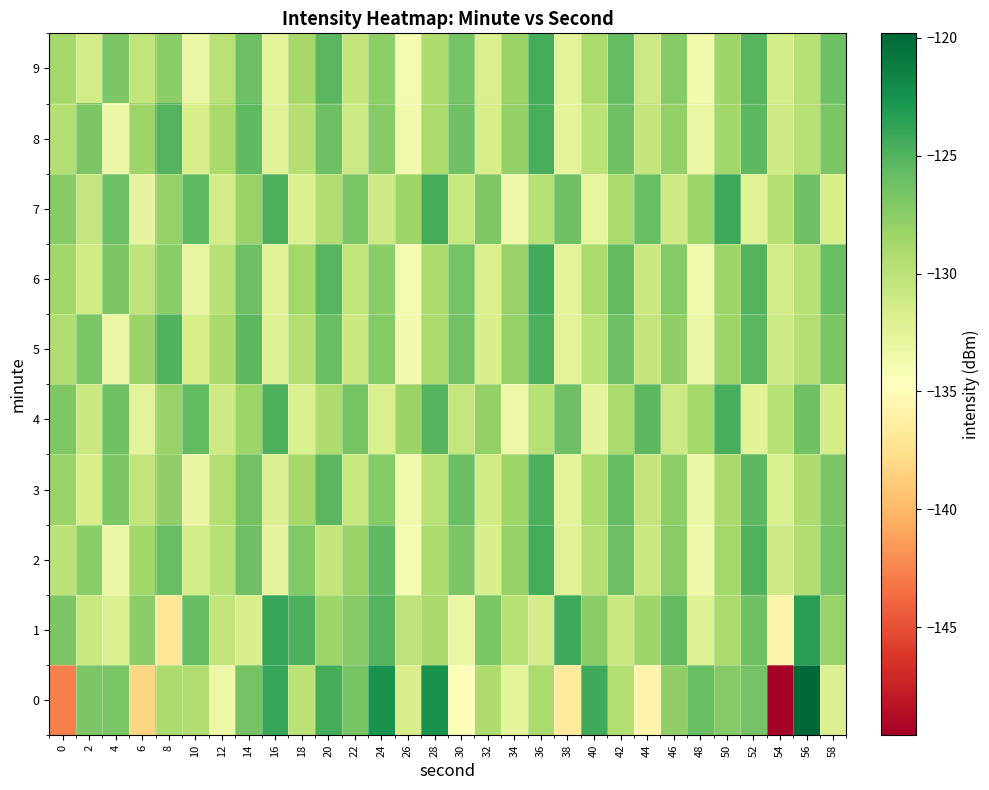

How many distinct data groups are displayed?

10